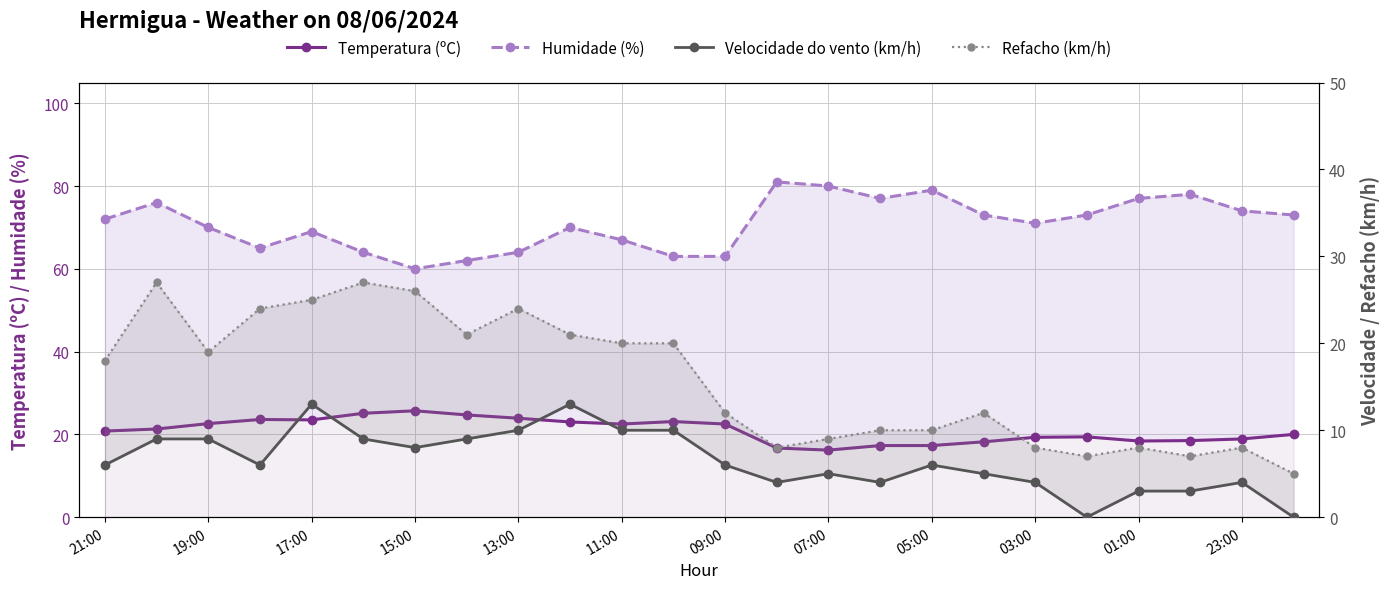

How many values in the Humidade (%) series exceed 72?

11